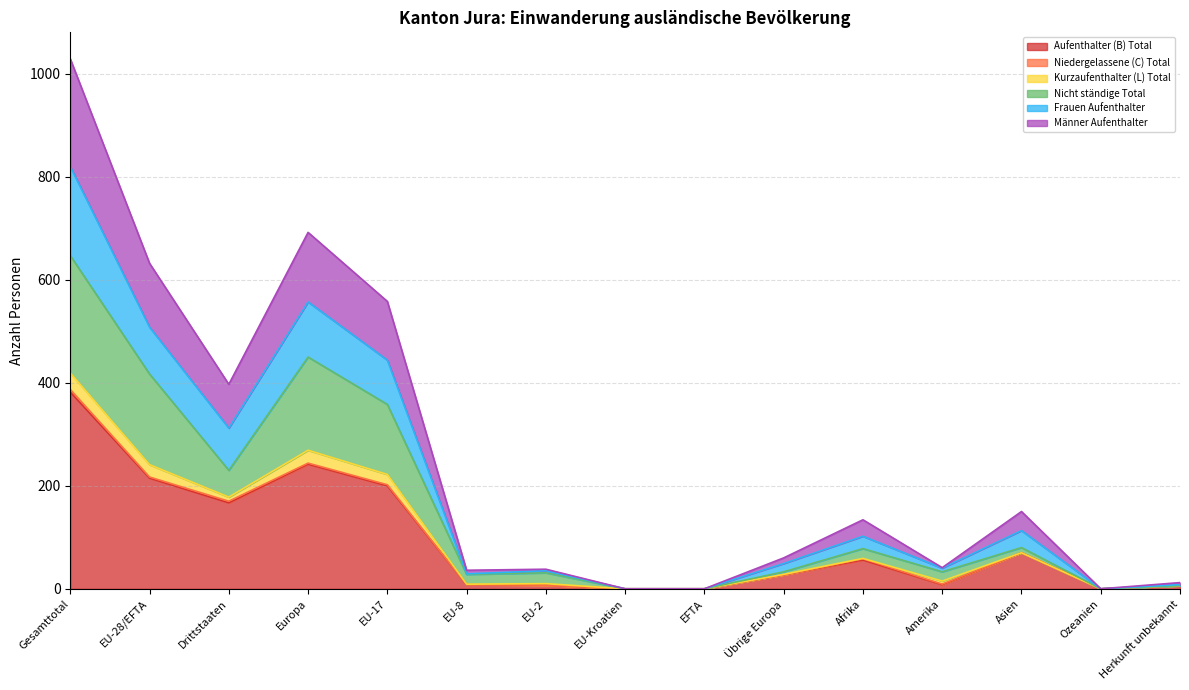

At which category is the sum across all series the highest?

Gesamttotal